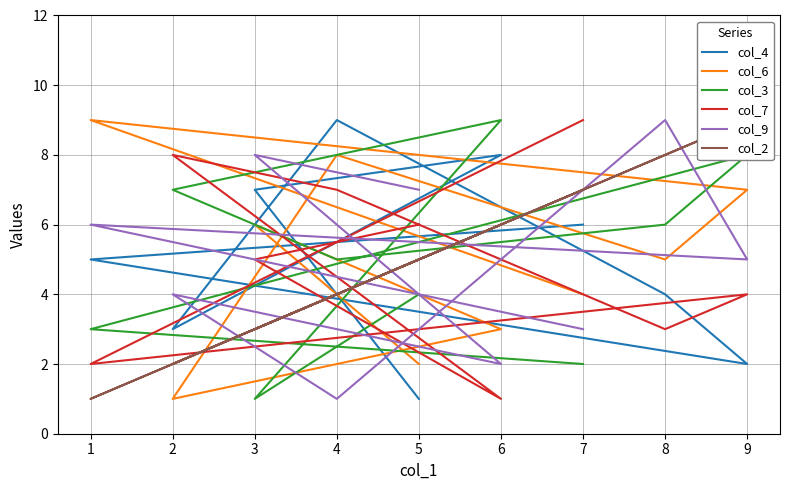

Which series has the largest total across all categories?

col_4